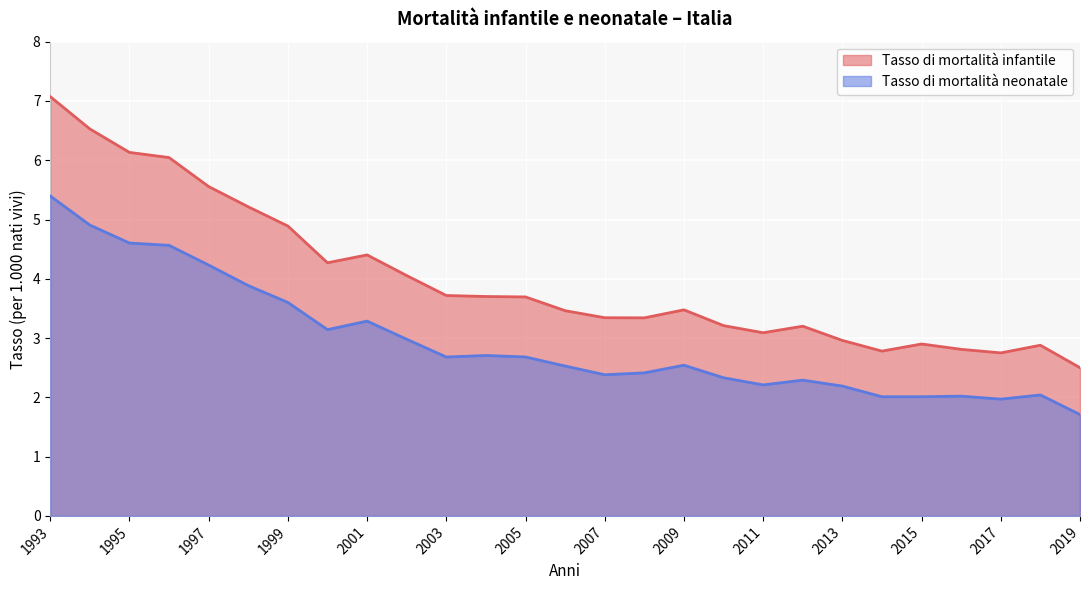

Rank the series by their maximum value, from lowest to highest.

Tasso di mortalità neonatale, Tasso di mortalità infantile